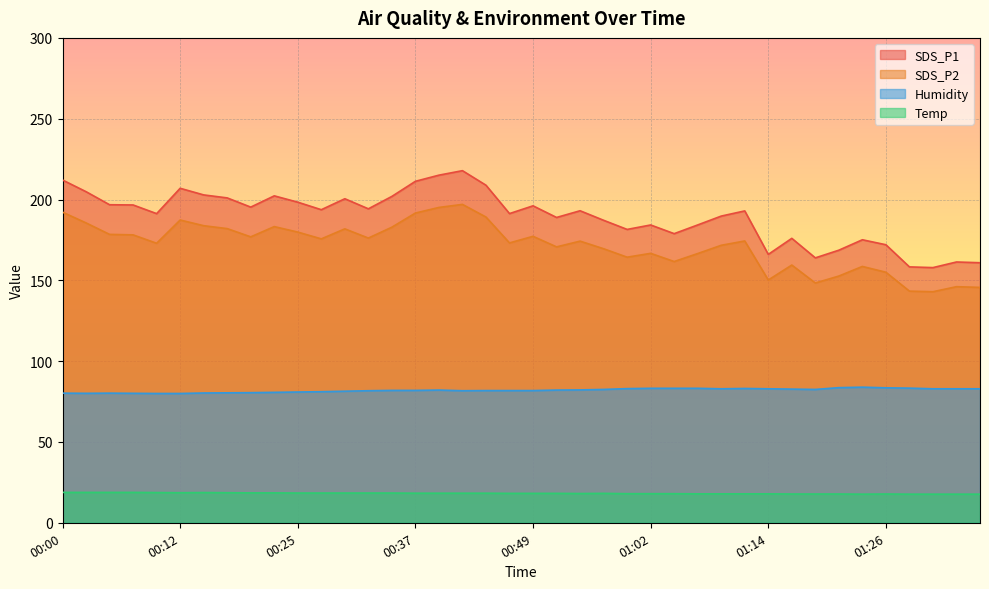

What is the total value across all series at 00:02?

489.3